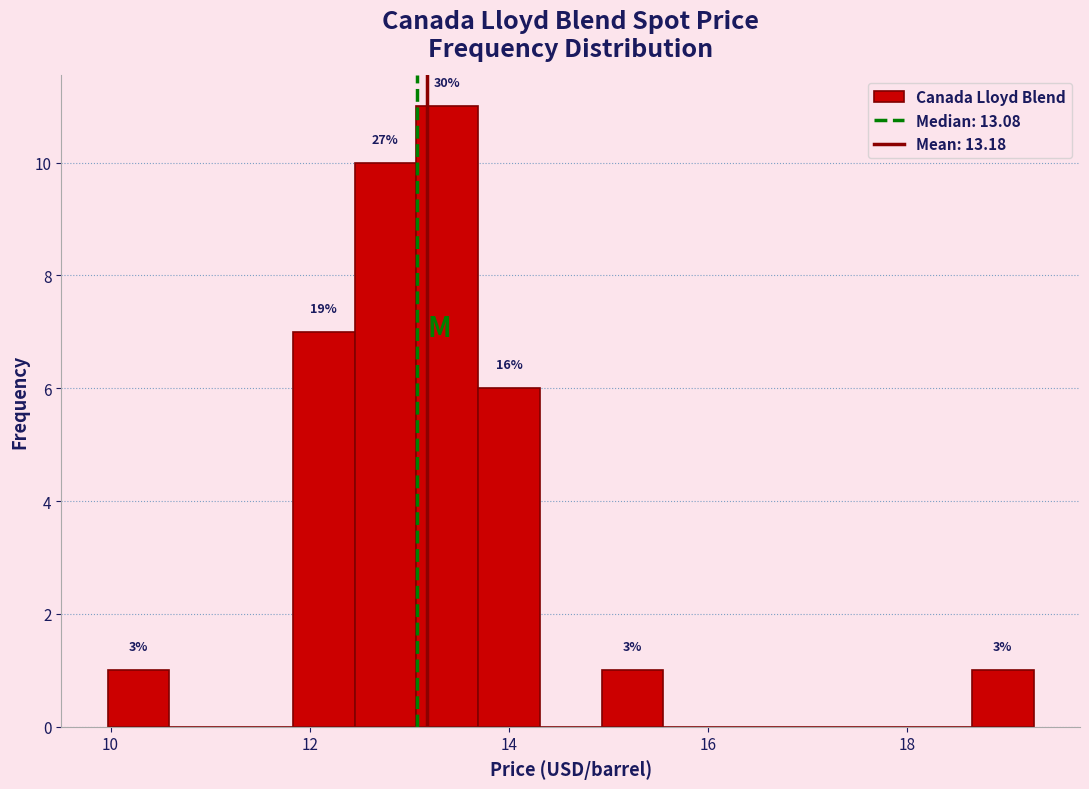

Read against the x-axis, roughly where is the centre of the tallest bar?

13.4